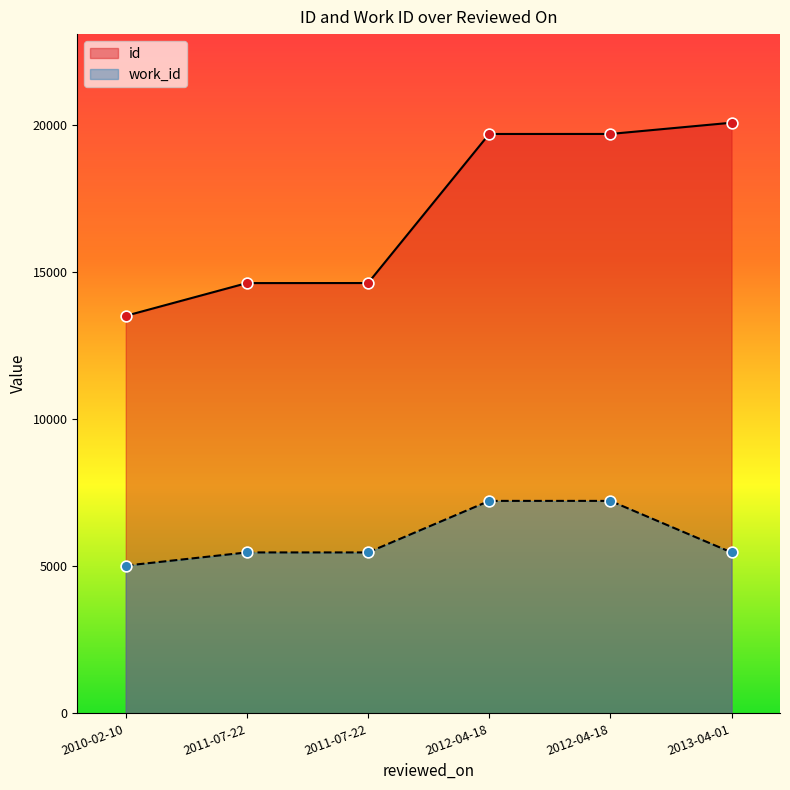

Which series has the largest total across all categories?

id